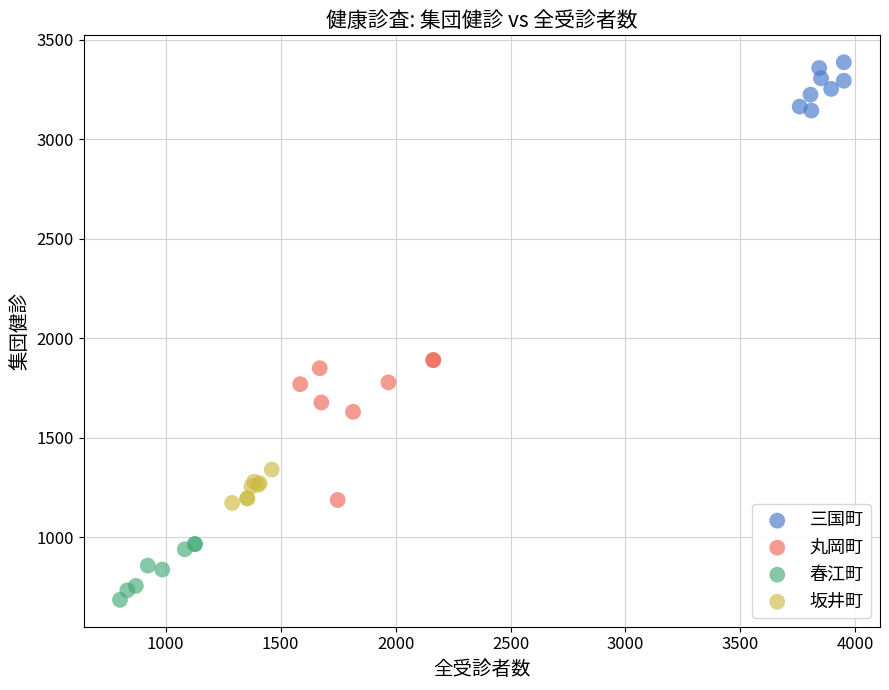

Which series has the largest Y range (max minus min)?

丸岡町